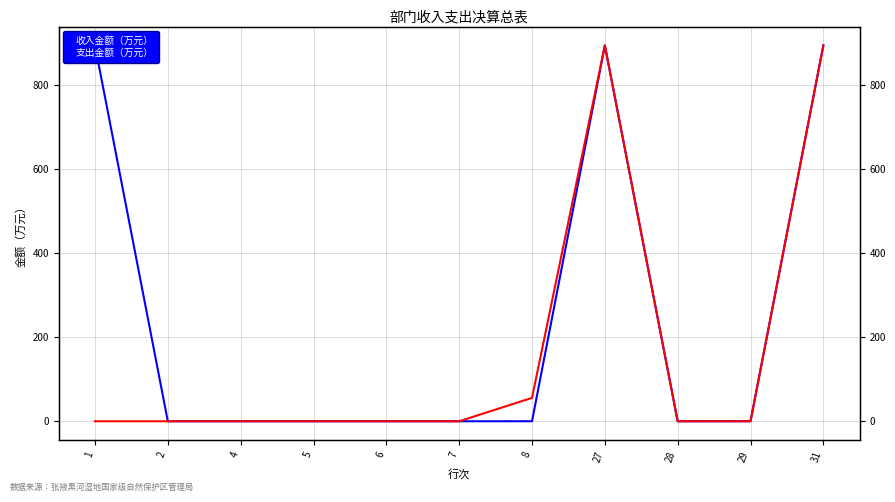

At which label does 支出金额（万元） reach its peak?

27